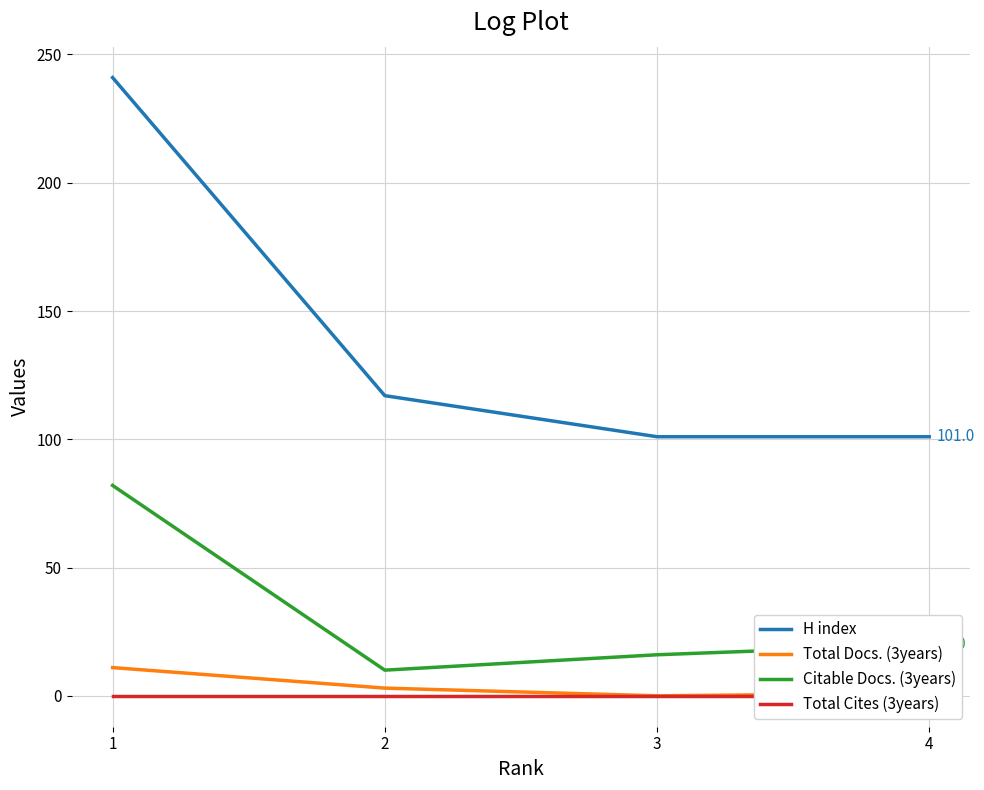

Count the number of categories in the chart.

4